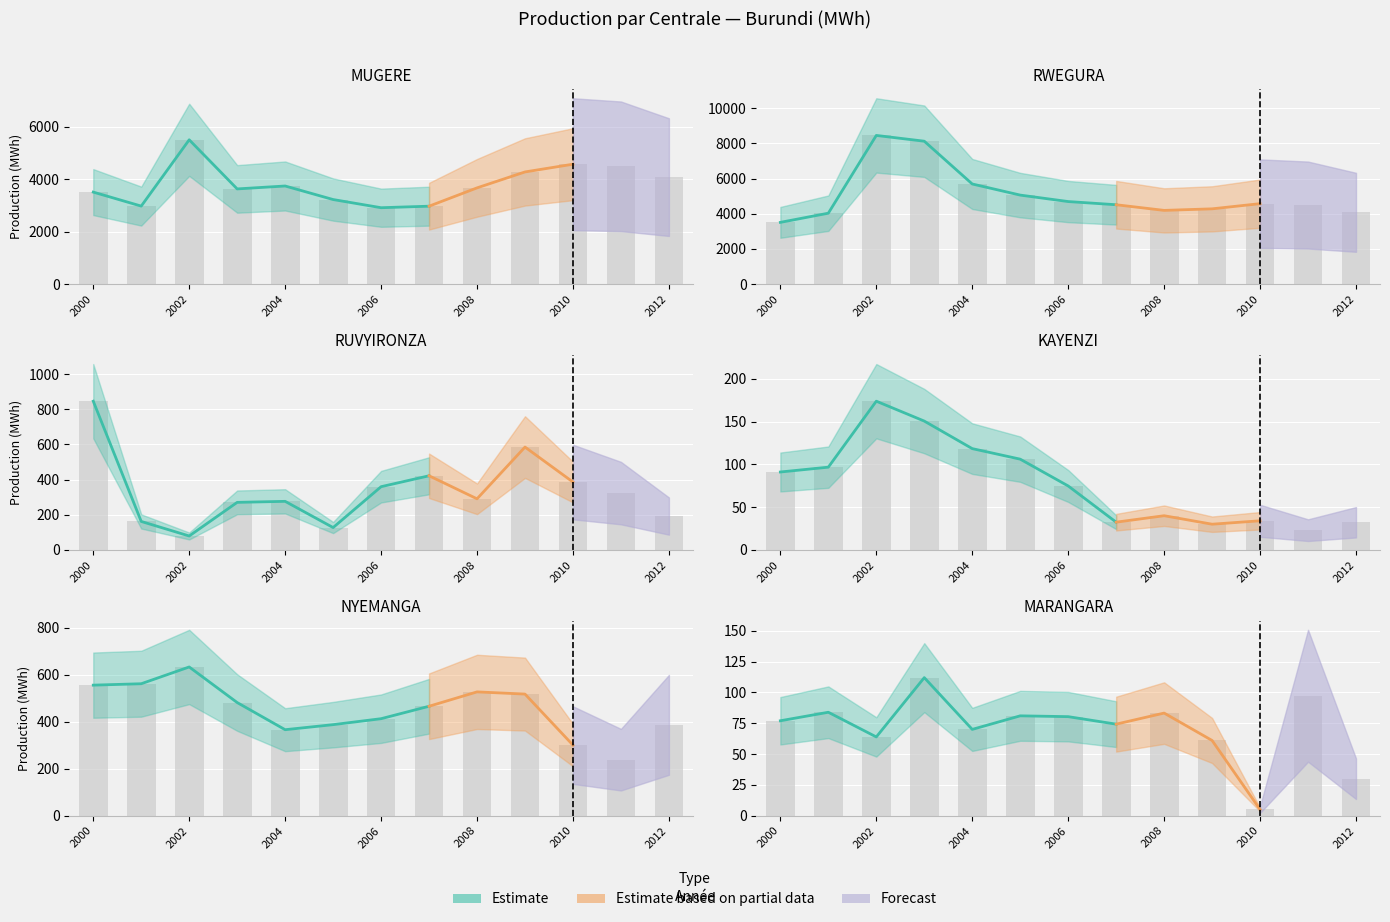

What is the average value of the MUGERE series?

3813.7